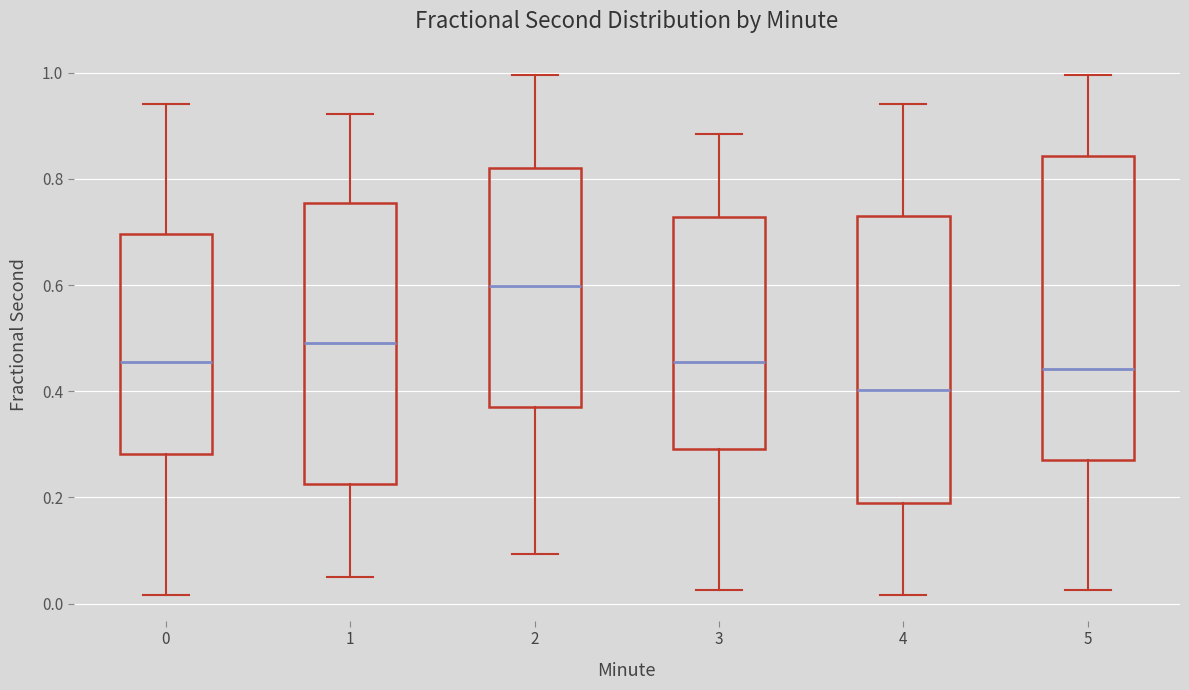

Reading left to right, read every box against the y-axis: the position of its median line, the range the box covers, and the ends of its whiskers. The values are not printed on the chart, so give them approximately, as read against the axis.

0: median 0.46, box 0.28 to 0.70, whiskers 0.02 to 0.94
1: median 0.50, box 0.22 to 0.76, whiskers 0.06 to 0.92
2: median 0.60, box 0.38 to 0.82, whiskers 0.10 to 1.00
3: median 0.46, box 0.30 to 0.72, whiskers 0.02 to 0.88
4: median 0.40, box 0.18 to 0.72, whiskers 0.02 to 0.94
5: median 0.44, box 0.28 to 0.84, whiskers 0.02 to 1.00